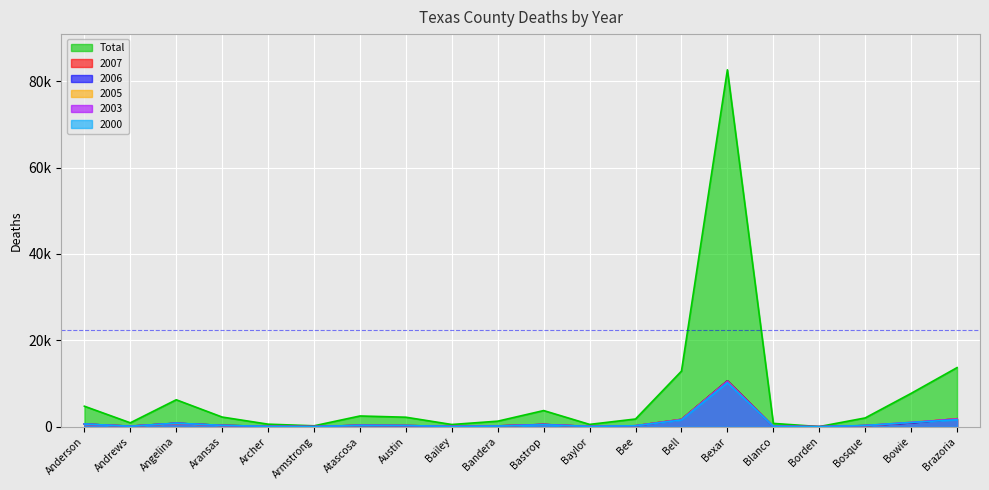

How many data points in 2006 are less than 262?

10